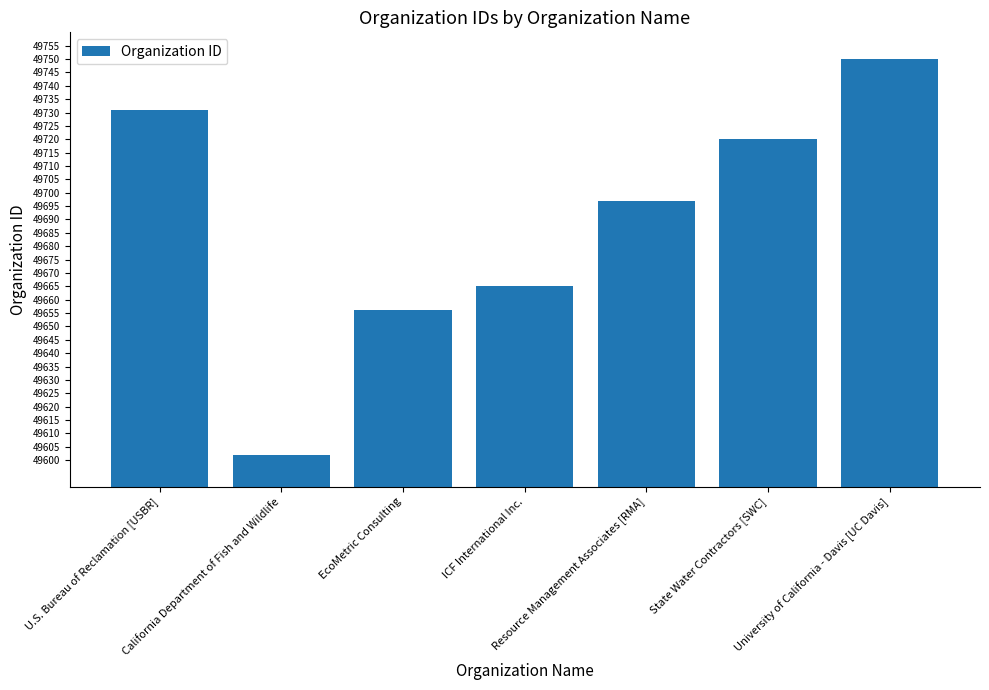

Where does the data first go above 49697?

U.S. Bureau of Reclamation [USBR]